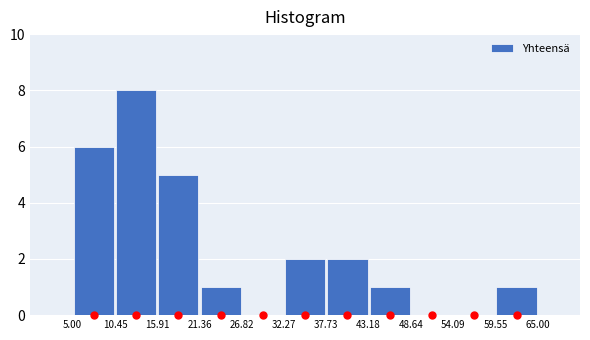

What is the height of the bar covering 43.18 to 48.64 on the x-axis? The values are not printed on the chart, so give them approximately, as read against the axis.

1